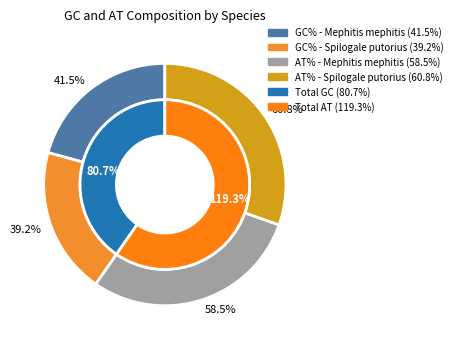

Is Spilogale putorius the majority of the pie?

No